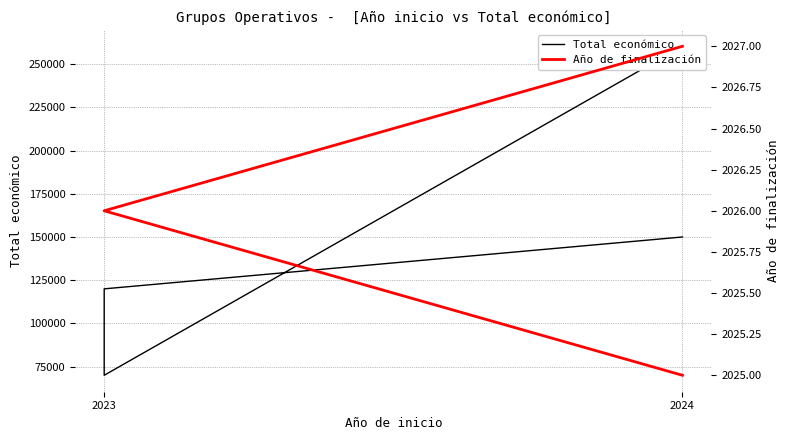

What is the lowest value of the Total económico series?

70000